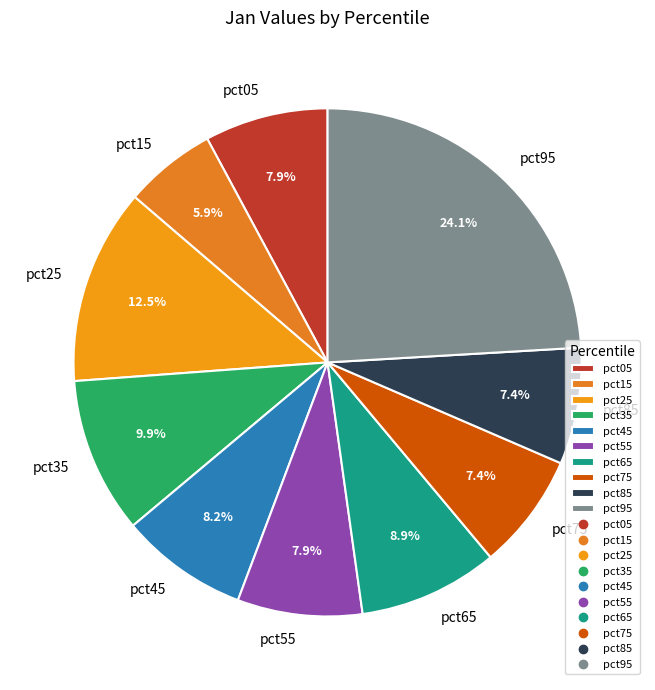

Do pct55 and pct95 together represent more than half of the pie?

No